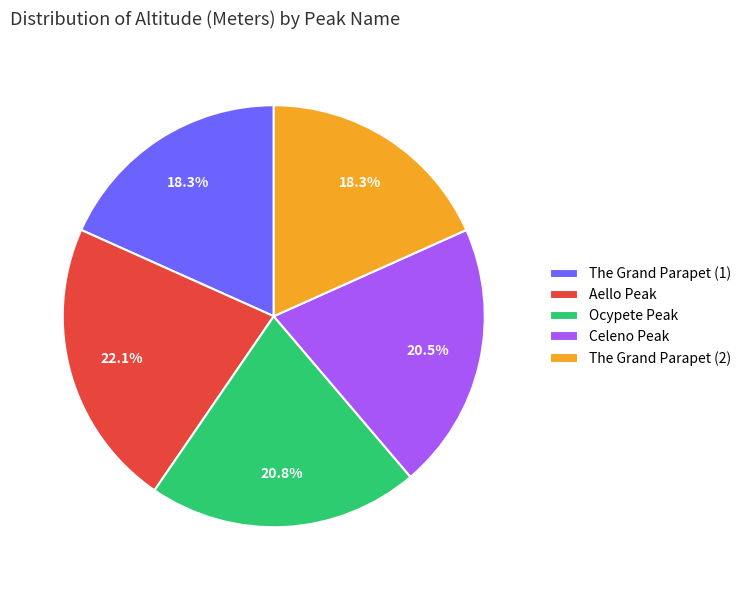

The Ocypete Peak slice represents 21% of the pie. True or false?

True